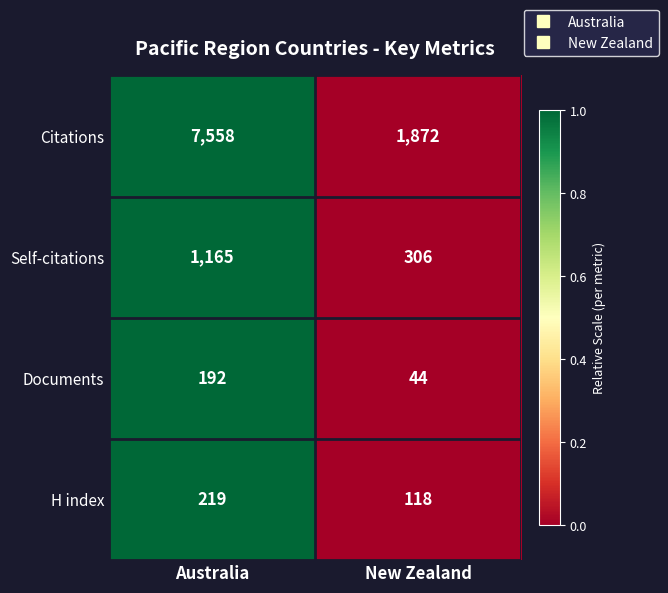

Reading left to right, what are all the values shown in this chart?

Citations: Australia=7558	New Zealand=1872
Self-citations: Australia=1165	New Zealand=306
Documents: Australia=192	New Zealand=44
H index: Australia=219	New Zealand=118